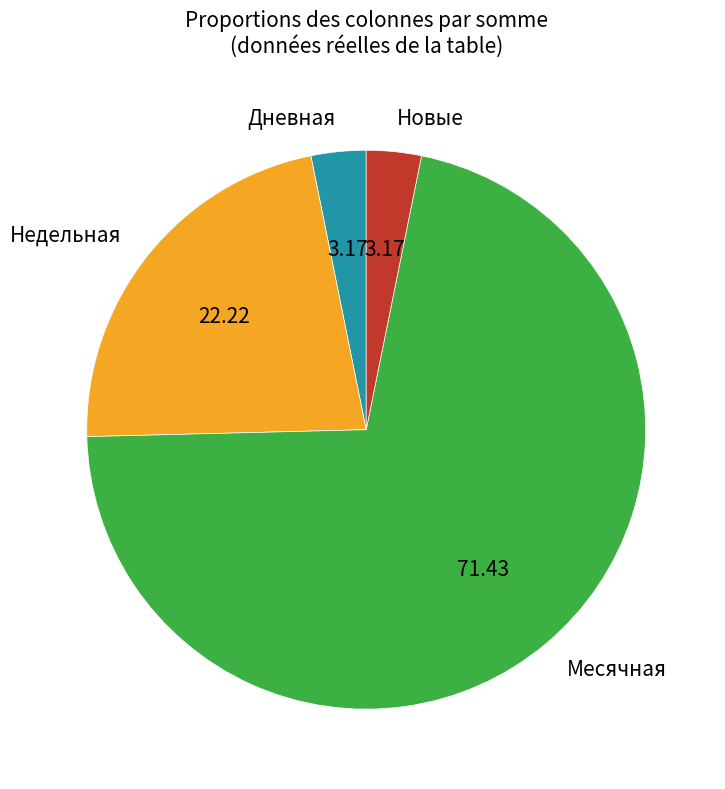

What is the largest slice in the pie chart?

Месячная